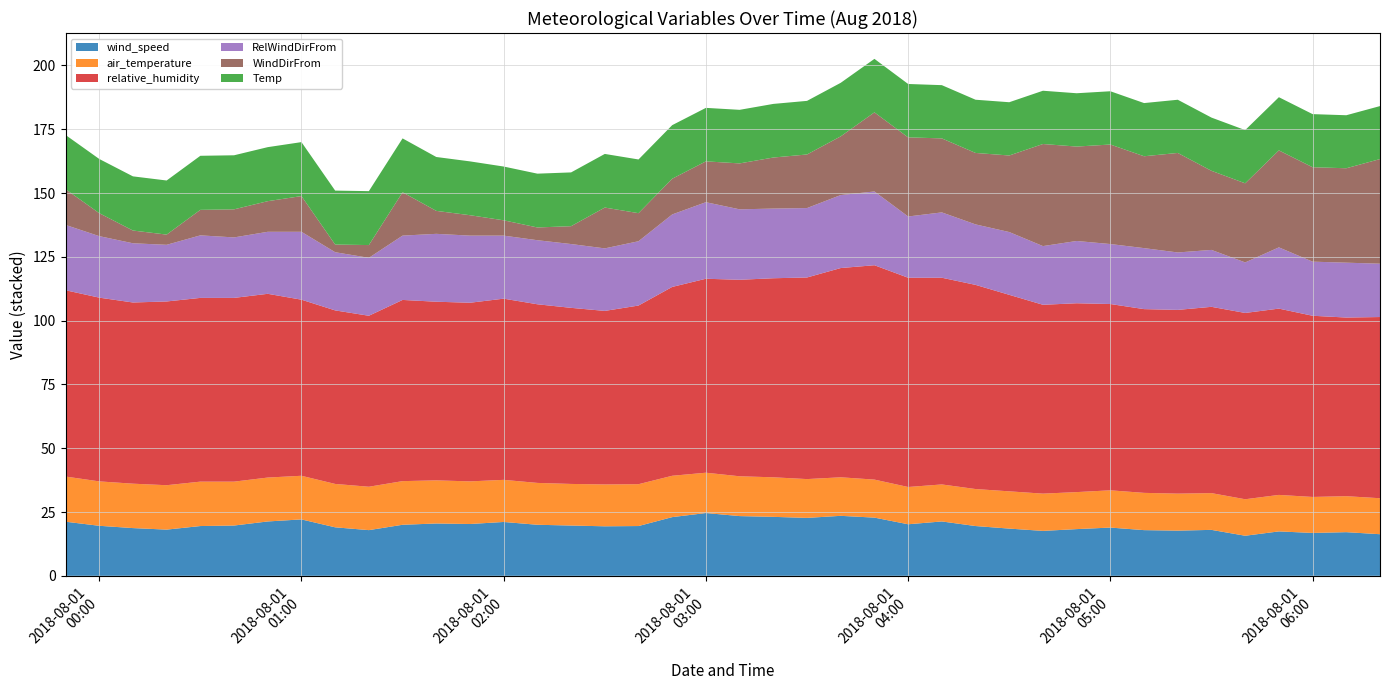

Reading right to left, what are all the values shown in this chart?

wind_speed: 2018-08-01 06:20=16.3	2018-08-01 06:10=17.1	2018-08-01 06:00=16.8	2018-08-01 05:50=17.4	2018-08-01 05:40=15.7	2018-08-01 05:30=18.0	2018-08-01 05:20=17.7	2018-08-01 05:10=17.9	2018-08-01 05:00=18.9	2018-08-01 04:50=18.3	2018-08-01 04:40=17.6	2018-08-01 04:30=18.5	2018-08-01 04:20=19.5	2018-08-01 04:10=21.3	2018-08-01 04:00=20.2	2018-08-01 03:50=22.8	2018-08-01 03:40=23.5	2018-08-01 03:30=22.7	2018-08-01 03:20=23.1	2018-08-01 03:10=23.4	2018-08-01 03:00=24.6	2018-08-01 02:50=23.0	2018-08-01 02:40=19.5	2018-08-01 02:30=19.4	2018-08-01 02:20=19.7	2018-08-01 02:10=20.0	2018-08-01 02:00=21.1	2018-08-01 01:50=20.3	2018-08-01 01:40=20.5	2018-08-01 01:30=20.0	2018-08-01 01:20=17.9	2018-08-01 01:10=19.0	2018-08-01 01:00=22.1	2018-08-01 00:50=21.3	2018-08-01 00:40=19.7	2018-08-01 00:30=19.5	2018-08-01 00:20=18.1	2018-08-01 00:10=18.7	2018-08-01 00:00=19.6	2018-07-31 23:50=21.2
air_temperature: 2018-08-01 06:20=14.1	2018-08-01 06:10=14.1	2018-08-01 06:00=14.1	2018-08-01 05:50=14.3	2018-08-01 05:40=14.3	2018-08-01 05:30=14.4	2018-08-01 05:20=14.5	2018-08-01 05:10=14.6	2018-08-01 05:00=14.6	2018-08-01 04:50=14.5	2018-08-01 04:40=14.6	2018-08-01 04:30=14.6	2018-08-01 04:20=14.5	2018-08-01 04:10=14.5	2018-08-01 04:00=14.6	2018-08-01 03:50=14.9	2018-08-01 03:40=15.1	2018-08-01 03:30=15.2	2018-08-01 03:20=15.5	2018-08-01 03:10=15.6	2018-08-01 03:00=15.8	2018-08-01 02:50=16.2	2018-08-01 02:40=16.4	2018-08-01 02:30=16.4	2018-08-01 02:20=16.3	2018-08-01 02:10=16.4	2018-08-01 02:00=16.5	2018-08-01 01:50=16.7	2018-08-01 01:40=16.9	2018-08-01 01:30=17.1	2018-08-01 01:20=17.0	2018-08-01 01:10=17.0	2018-08-01 01:00=17.1	2018-08-01 00:50=17.2	2018-08-01 00:40=17.2	2018-08-01 00:30=17.4	2018-08-01 00:20=17.4	2018-08-01 00:10=17.4	2018-08-01 00:00=17.4	2018-07-31 23:50=17.7
relative_humidity: 2018-08-01 06:20=71.0	2018-08-01 06:10=70.0	2018-08-01 06:00=71.0	2018-08-01 05:50=73.0	2018-08-01 05:40=73.0	2018-08-01 05:30=73.0	2018-08-01 05:20=72.0	2018-08-01 05:10=72.0	2018-08-01 05:00=73.0	2018-08-01 04:50=74.0	2018-08-01 04:40=74.0	2018-08-01 04:30=77.0	2018-08-01 04:20=80.0	2018-08-01 04:10=81.0	2018-08-01 04:00=82.0	2018-08-01 03:50=84.0	2018-08-01 03:40=82.0	2018-08-01 03:30=79.0	2018-08-01 03:20=78.0	2018-08-01 03:10=77.0	2018-08-01 03:00=76.0	2018-08-01 02:50=74.0	2018-08-01 02:40=70.0	2018-08-01 02:30=68.0	2018-08-01 02:20=69.0	2018-08-01 02:10=70.0	2018-08-01 02:00=71.0	2018-08-01 01:50=70.0	2018-08-01 01:40=70.0	2018-08-01 01:30=71.0	2018-08-01 01:20=67.0	2018-08-01 01:10=68.0	2018-08-01 01:00=69.0	2018-08-01 00:50=72.0	2018-08-01 00:40=72.0	2018-08-01 00:30=72.0	2018-08-01 00:20=72.0	2018-08-01 00:10=71.0	2018-08-01 00:00=72.0	2018-07-31 23:50=73.0
RelWindDirFrom: 2018-08-01 06:20=20.9	2018-08-01 06:10=21.5	2018-08-01 06:00=21.2	2018-08-01 05:50=24.0	2018-08-01 05:40=19.8	2018-08-01 05:30=22.3	2018-08-01 05:20=22.5	2018-08-01 05:10=23.9	2018-08-01 05:00=23.5	2018-08-01 04:50=24.4	2018-08-01 04:40=23.0	2018-08-01 04:30=24.6	2018-08-01 04:20=23.7	2018-08-01 04:10=25.6	2018-08-01 04:00=24.0	2018-08-01 03:50=28.9	2018-08-01 03:40=28.6	2018-08-01 03:30=27.2	2018-08-01 03:20=27.3	2018-08-01 03:10=27.6	2018-08-01 03:00=30.0	2018-08-01 02:50=28.4	2018-08-01 02:40=25.2	2018-08-01 02:30=24.5	2018-08-01 02:20=25.0	2018-08-01 02:10=25.1	2018-08-01 02:00=24.7	2018-08-01 01:50=26.3	2018-08-01 01:40=26.6	2018-08-01 01:30=25.2	2018-08-01 01:20=22.7	2018-08-01 01:10=22.8	2018-08-01 01:00=26.6	2018-08-01 00:50=24.3	2018-08-01 00:40=23.7	2018-08-01 00:30=24.5	2018-08-01 00:20=22.2	2018-08-01 00:10=23.2	2018-08-01 00:00=24.1	2018-07-31 23:50=25.6
WindDirFrom: 2018-08-01 06:20=41.0	2018-08-01 06:10=37.0	2018-08-01 06:00=37.0	2018-08-01 05:50=38.0	2018-08-01 05:40=31.0	2018-08-01 05:30=31.0	2018-08-01 05:20=39.0	2018-08-01 05:10=36.0	2018-08-01 05:00=39.0	2018-08-01 04:50=37.0	2018-08-01 04:40=40.0	2018-08-01 04:30=30.0	2018-08-01 04:20=28.0	2018-08-01 04:10=29.0	2018-08-01 04:00=31.0	2018-08-01 03:50=31.0	2018-08-01 03:40=23.0	2018-08-01 03:30=21.0	2018-08-01 03:20=20.0	2018-08-01 03:10=18.0	2018-08-01 03:00=16.0	2018-08-01 02:50=14.0	2018-08-01 02:40=11.0	2018-08-01 02:30=16.0	2018-08-01 02:20=7.0	2018-08-01 02:10=5.0	2018-08-01 02:00=6.0	2018-08-01 01:50=8.0	2018-08-01 01:40=9.0	2018-08-01 01:30=17.0	2018-08-01 01:20=5.0	2018-08-01 01:10=3.0	2018-08-01 01:00=14.0	2018-08-01 00:50=12.0	2018-08-01 00:40=11.0	2018-08-01 00:30=10.0	2018-08-01 00:20=4.0	2018-08-01 00:10=5.0	2018-08-01 00:00=9.0	2018-07-31 23:50=14.0
Temp: 2018-08-01 06:20=20.8	2018-08-01 06:10=20.8	2018-08-01 06:00=20.8	2018-08-01 05:50=20.8	2018-08-01 05:40=20.9	2018-08-01 05:30=20.9	2018-08-01 05:20=20.8	2018-08-01 05:10=20.8	2018-08-01 05:00=20.9	2018-08-01 04:50=20.9	2018-08-01 04:40=20.9	2018-08-01 04:30=20.9	2018-08-01 04:20=20.9	2018-08-01 04:10=20.9	2018-08-01 04:00=20.9	2018-08-01 03:50=21.0	2018-08-01 03:40=21.0	2018-08-01 03:30=21.0	2018-08-01 03:20=21.0	2018-08-01 03:10=21.0	2018-08-01 03:00=21.0	2018-08-01 02:50=21.0	2018-08-01 02:40=21.0	2018-08-01 02:30=21.0	2018-08-01 02:20=21.1	2018-08-01 02:10=21.1	2018-08-01 02:00=21.1	2018-08-01 01:50=21.1	2018-08-01 01:40=21.1	2018-08-01 01:30=21.1	2018-08-01 01:20=21.1	2018-08-01 01:10=21.1	2018-08-01 01:00=21.1	2018-08-01 00:50=21.2	2018-08-01 00:40=21.2	2018-08-01 00:30=21.2	2018-08-01 00:20=21.2	2018-08-01 00:10=21.2	2018-08-01 00:00=21.2	2018-07-31 23:50=21.2